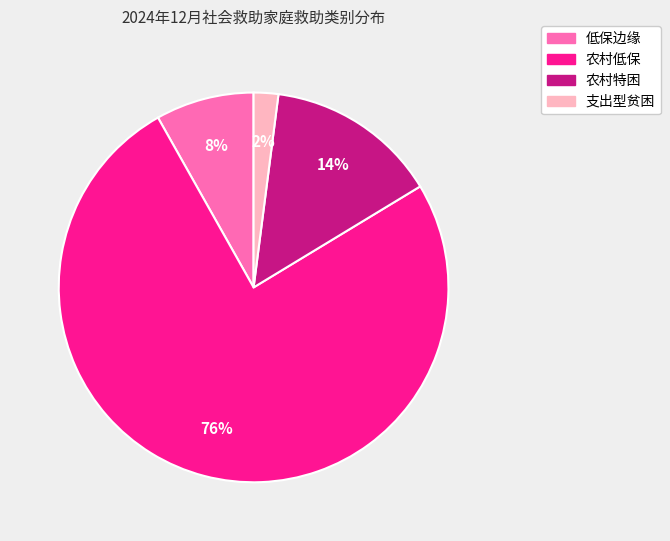

True or false: 农村低保 accounts for 76% of the total.

True